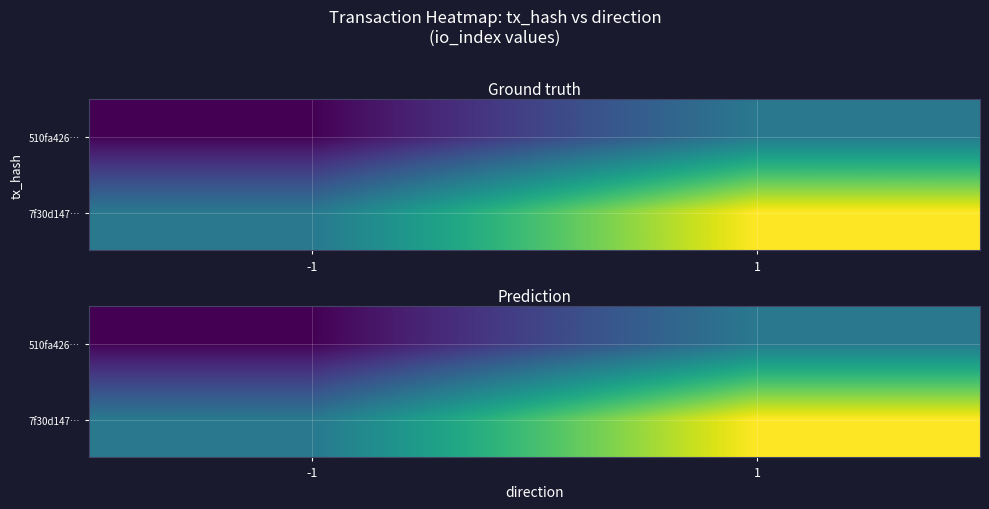

How many series are shown in this chart?

2